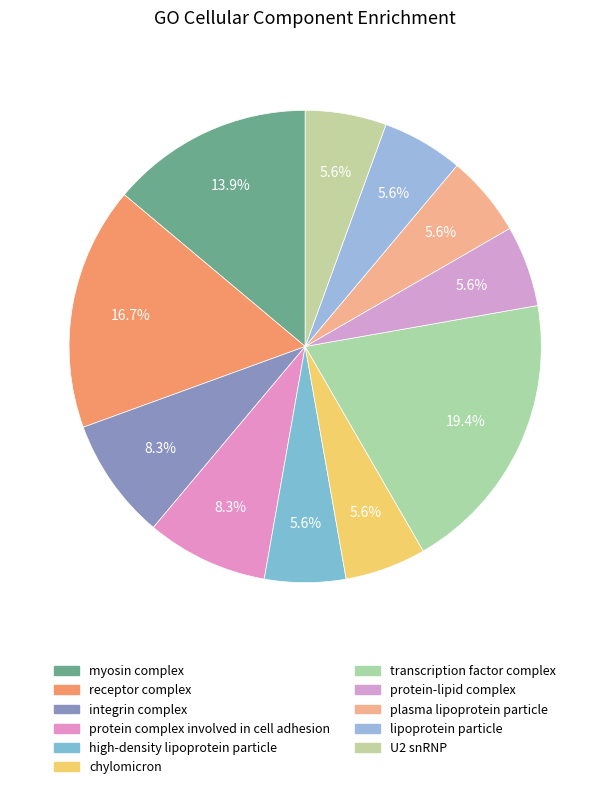

To the nearest percent, what is the average slice percentage?

9%